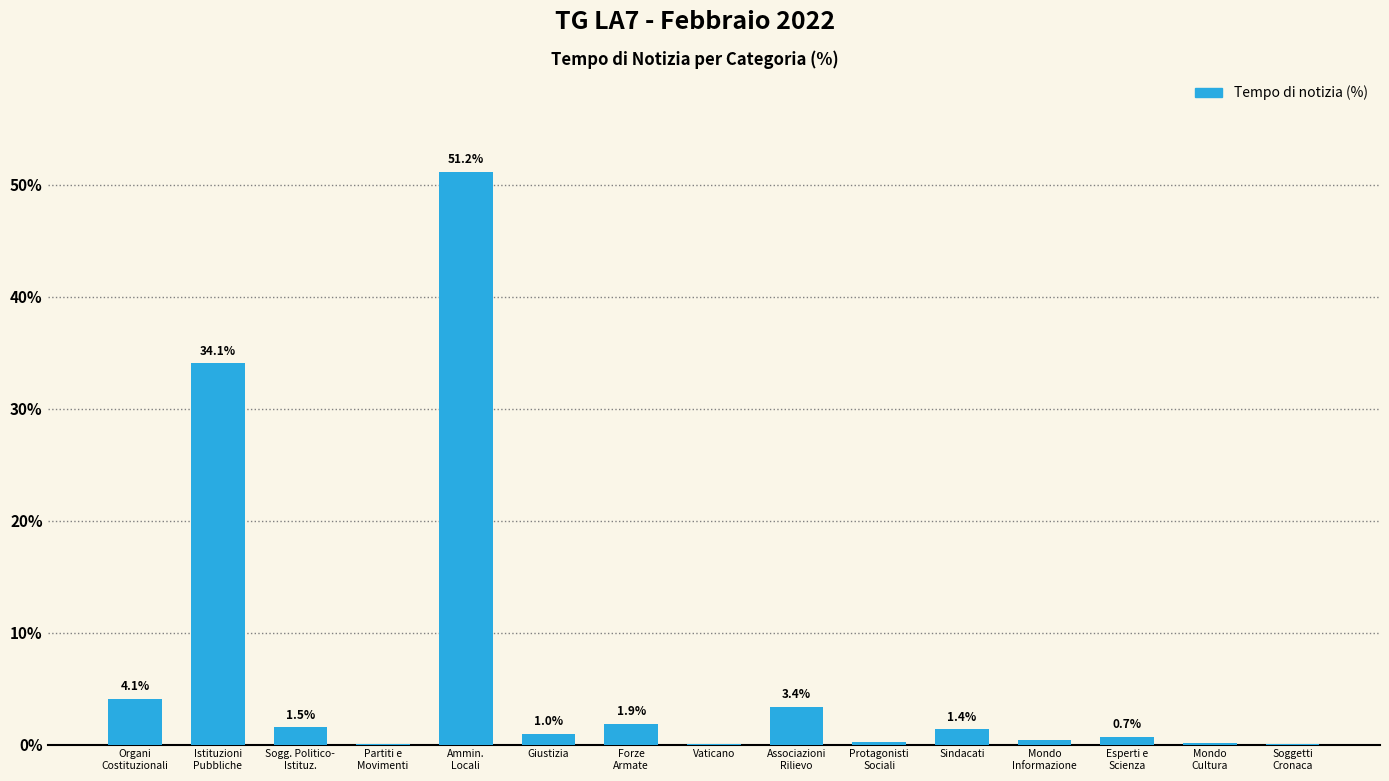

What is the maximum value shown in the chart?

51.2